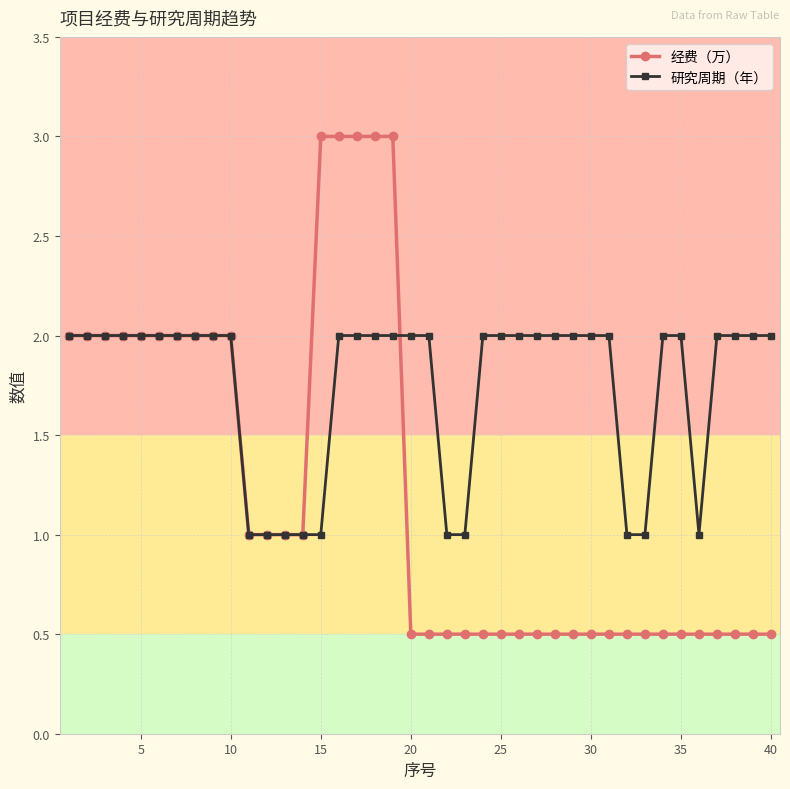

List the series in order of their overall mean, lowest first.

经费（万）, 研究周期（年）